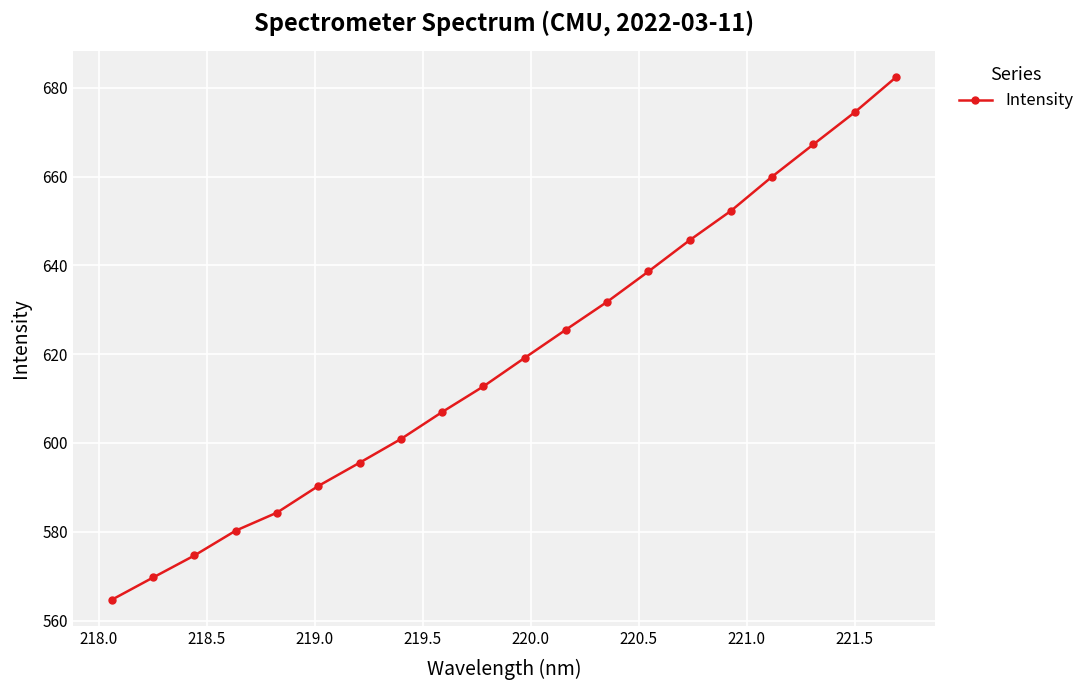

What is the greatest value displayed?

682.4